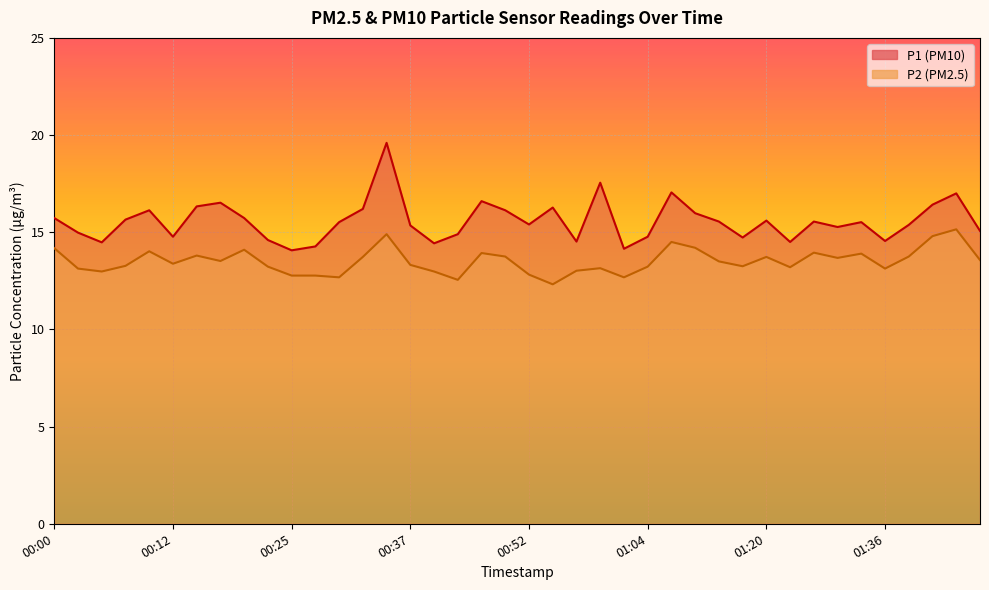

Which series has the widest spread of values?

P1